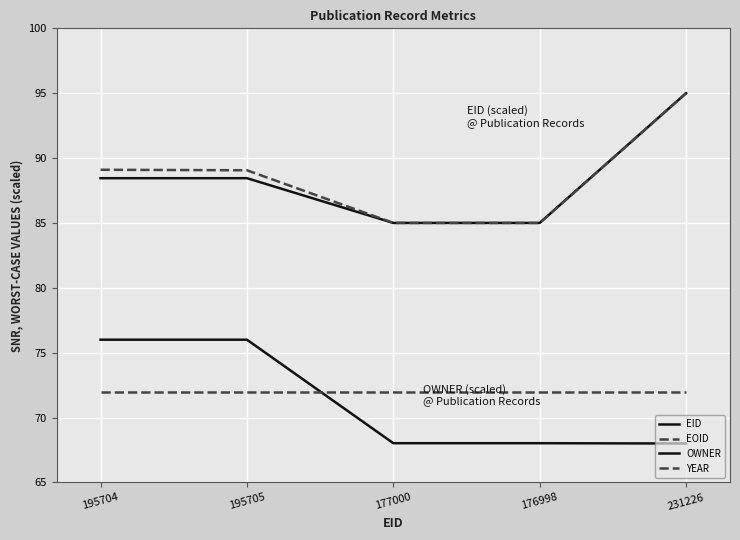

True or false: EID and OWNER intersect in this chart.

False